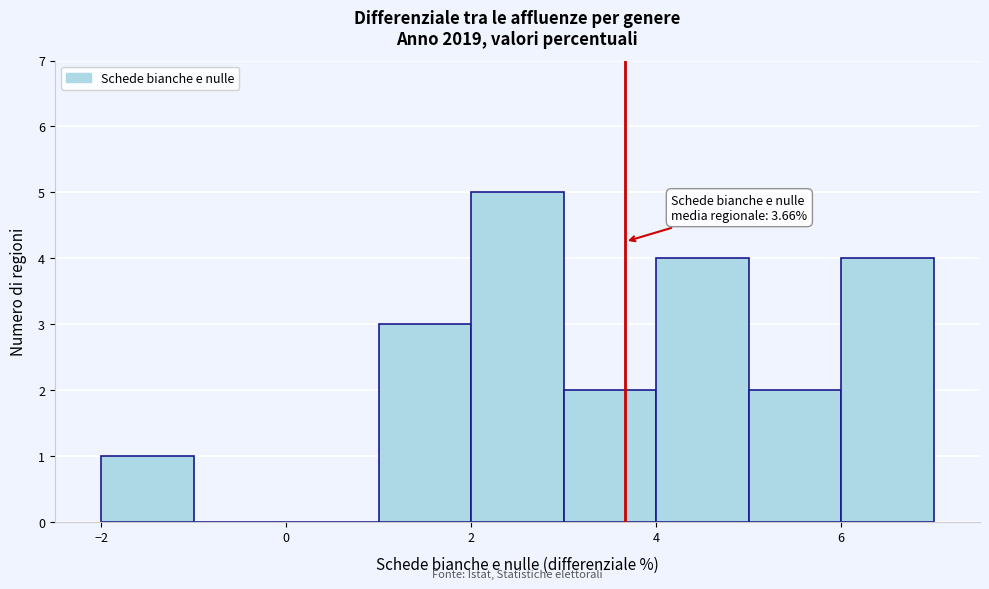

Over which range of the x-axis is the bar tallest?

2 to 3